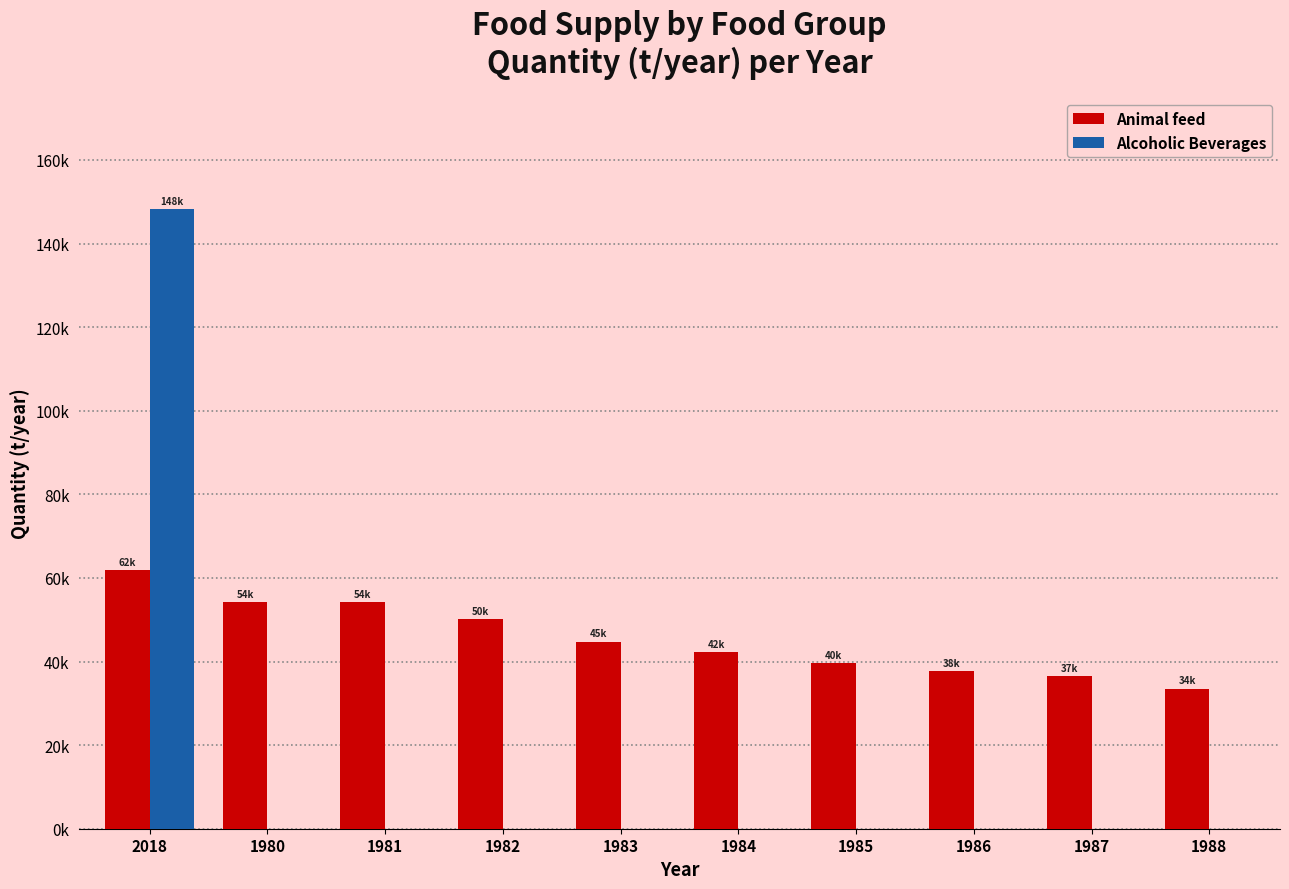

Are the bars grouped side by side (vs. stacked)?

Yes